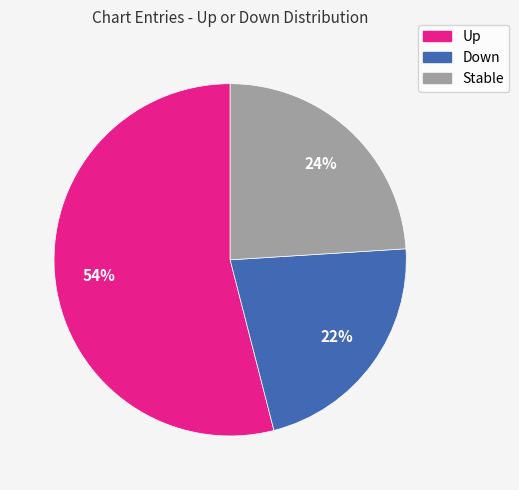

How many slices are in this pie chart?

3